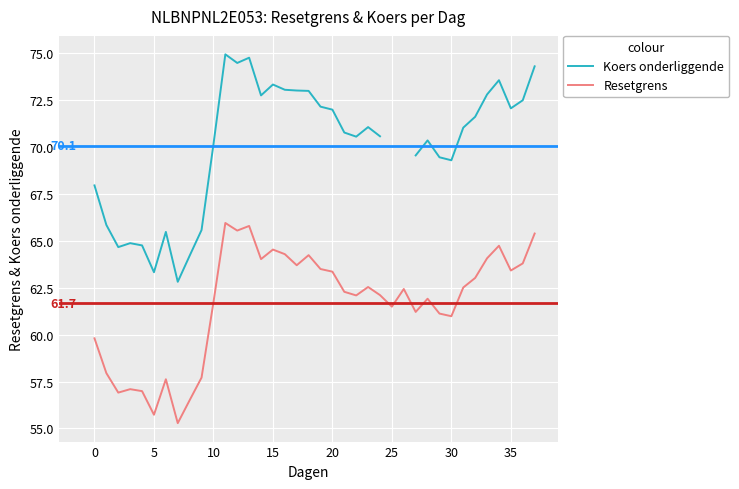

At which category is the sum across all series the highest?

11